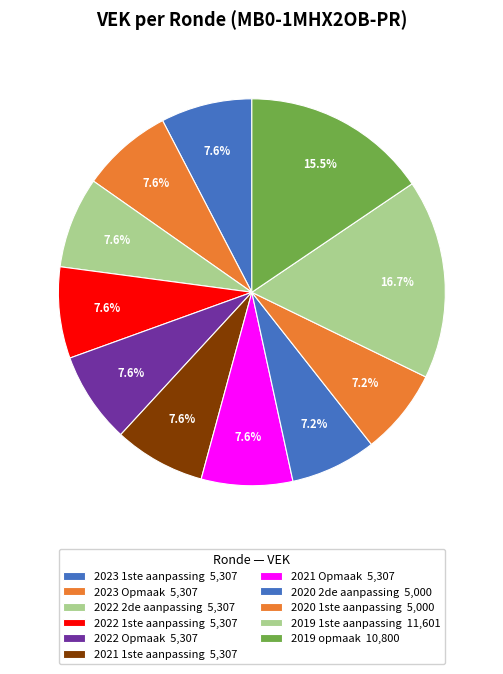

Does any single category account for the majority?

No